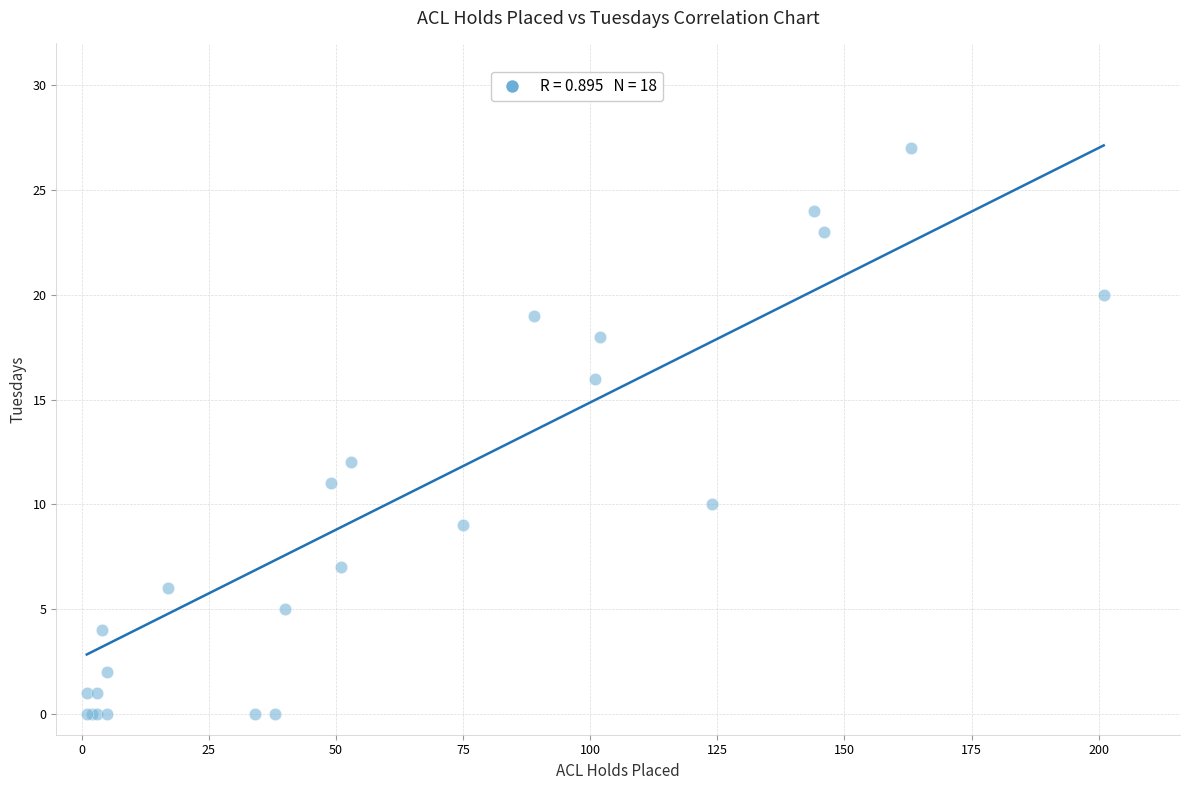

What Y value in the scatter plot is closest to 13?

12